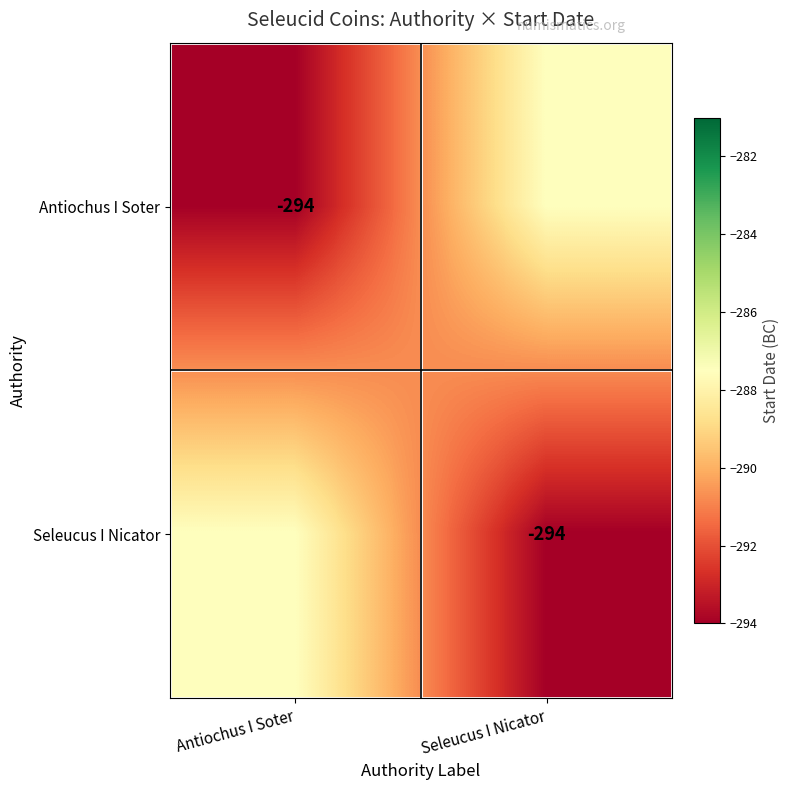

True or false: Antiochus I Soter has a value of -390.3 at Antiochus I Soter.

False